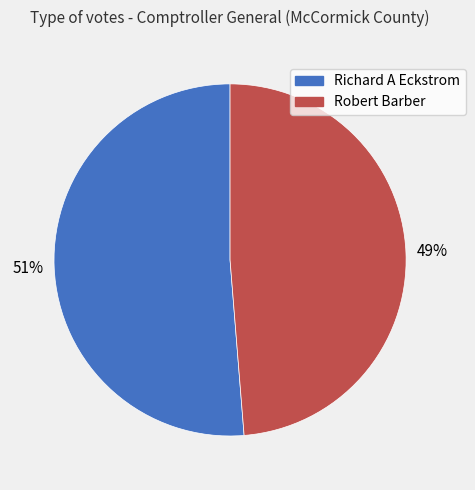

To the nearest percent, what is the combined percentage of Robert Barber and Richard A Eckstrom?

100%